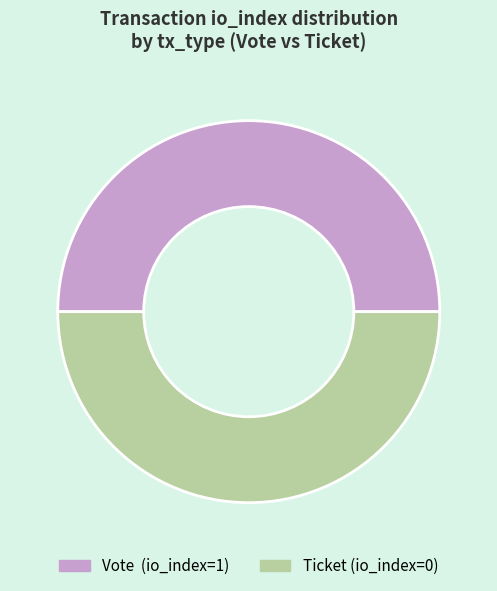

What is the ratio of the value at Ticket (io_index=0) to the value at Vote (io_index=1)?

1.0